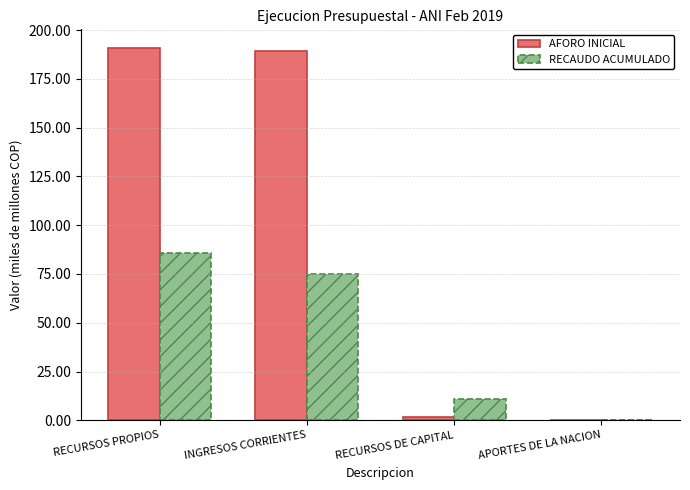

Is the value of AFORO INICIAL at INGRESOS CORRIENTES greater than the value of RECAUDO ACUMULADO at RECURSOS PROPIOS?

Yes